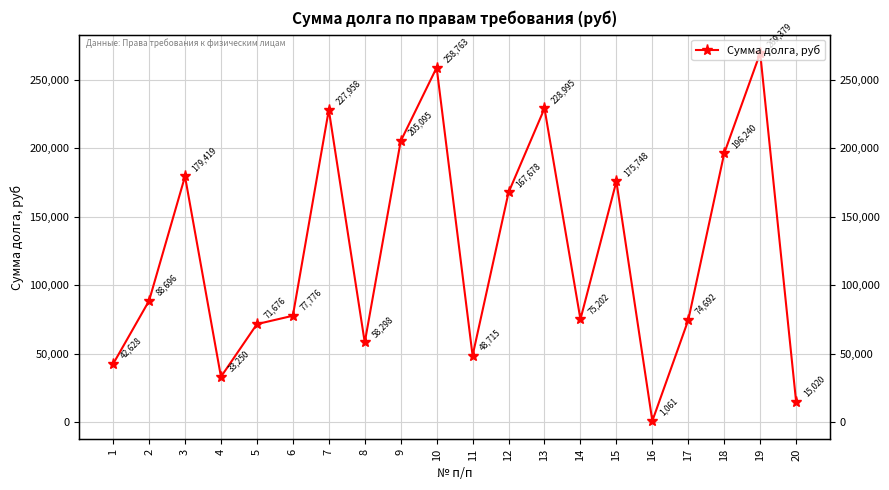

Reading left to right, what are all the values shown in this chart?

42627.9	88695.7	179418.5	33249.6	71676.2	77775.9	227957.5	58297.6	205094.9	258762.5	48714.8	167678.1	228995.0	75201.6	175748.1	1060.8	74691.6	196240.5	269379.5	15019.6